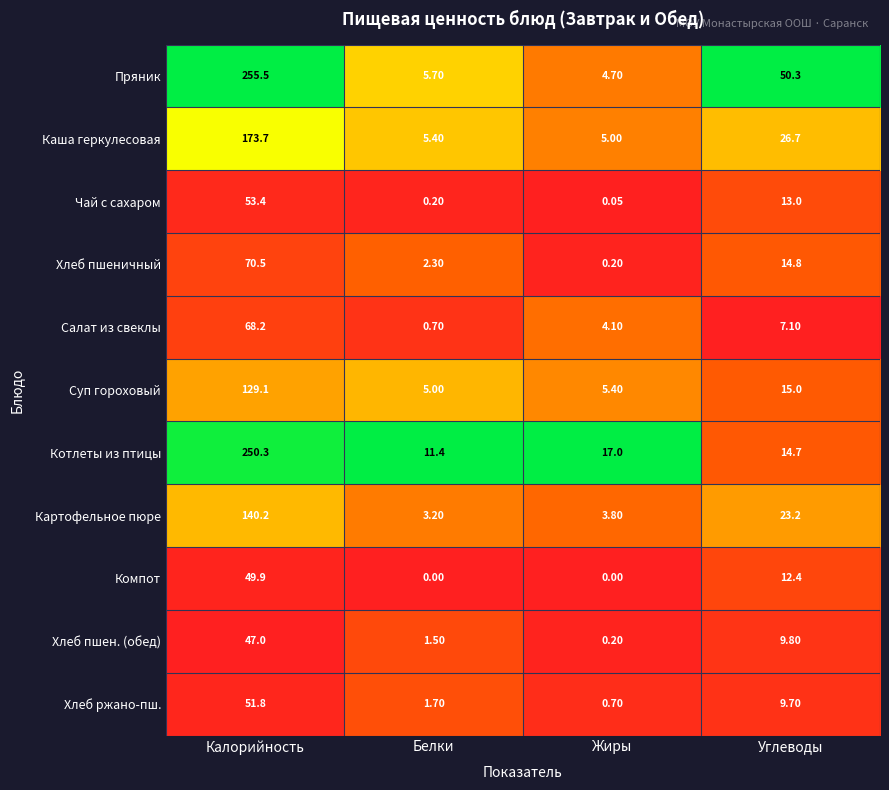

Rank the categories by Салат из свеклы value from highest to lowest.

Калорийность, Углеводы, Жиры, Белки